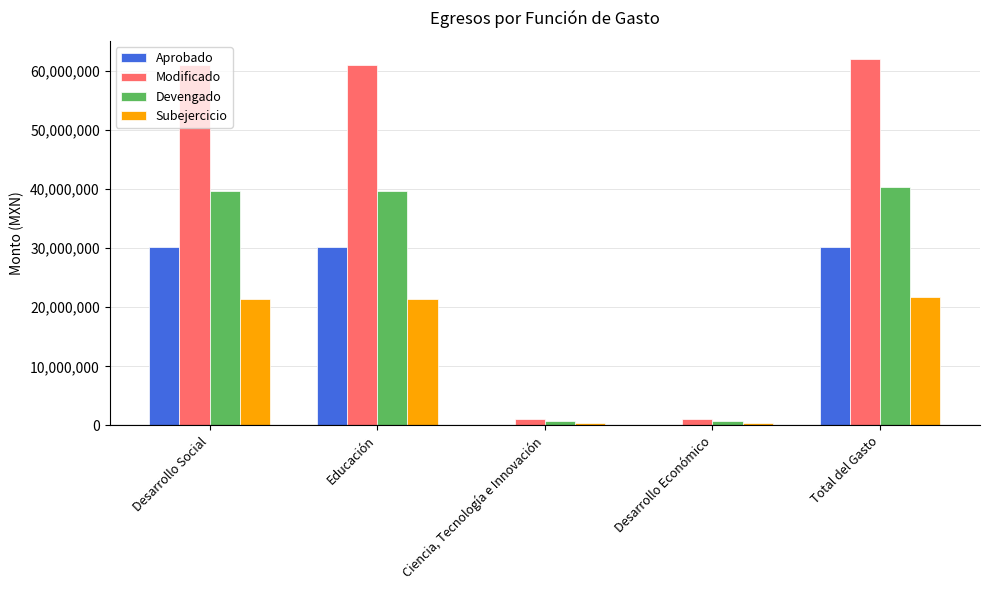

What is the total value across all series at Total del Gasto?

154148936.4